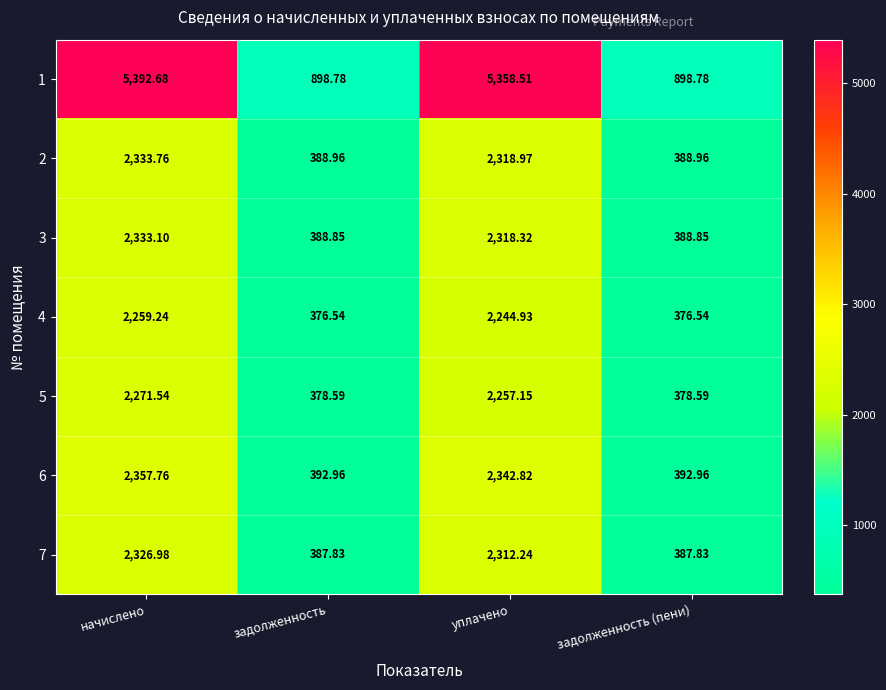

What is the smallest value displayed?

376.5